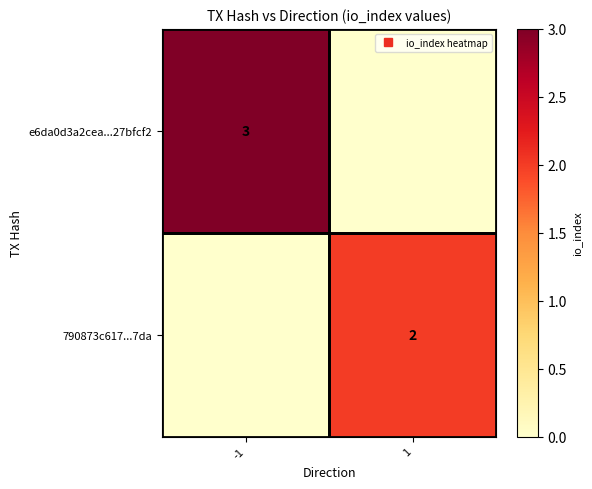

What is the maximum value shown in the chart?

3